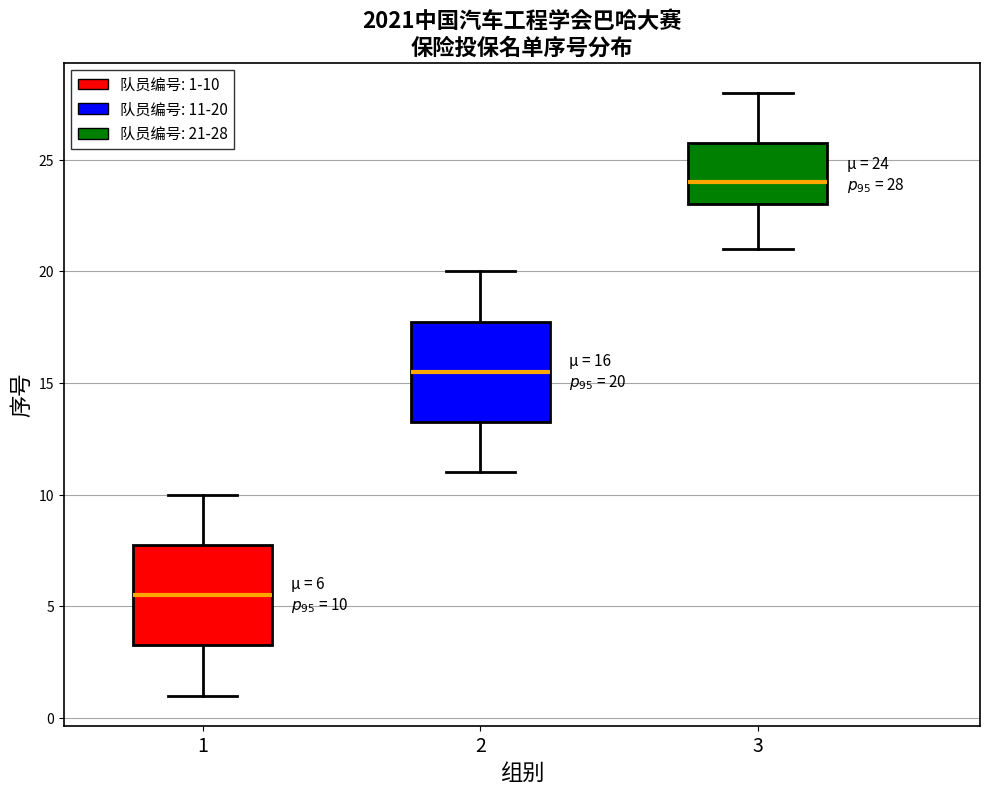

Which box's median line is the highest?

3